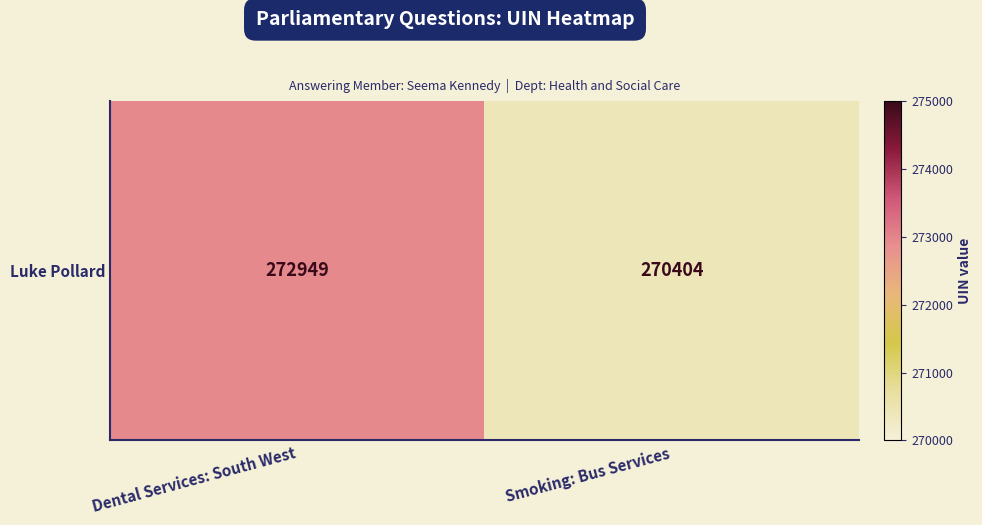

How many values are between 270404 and 272949?

2